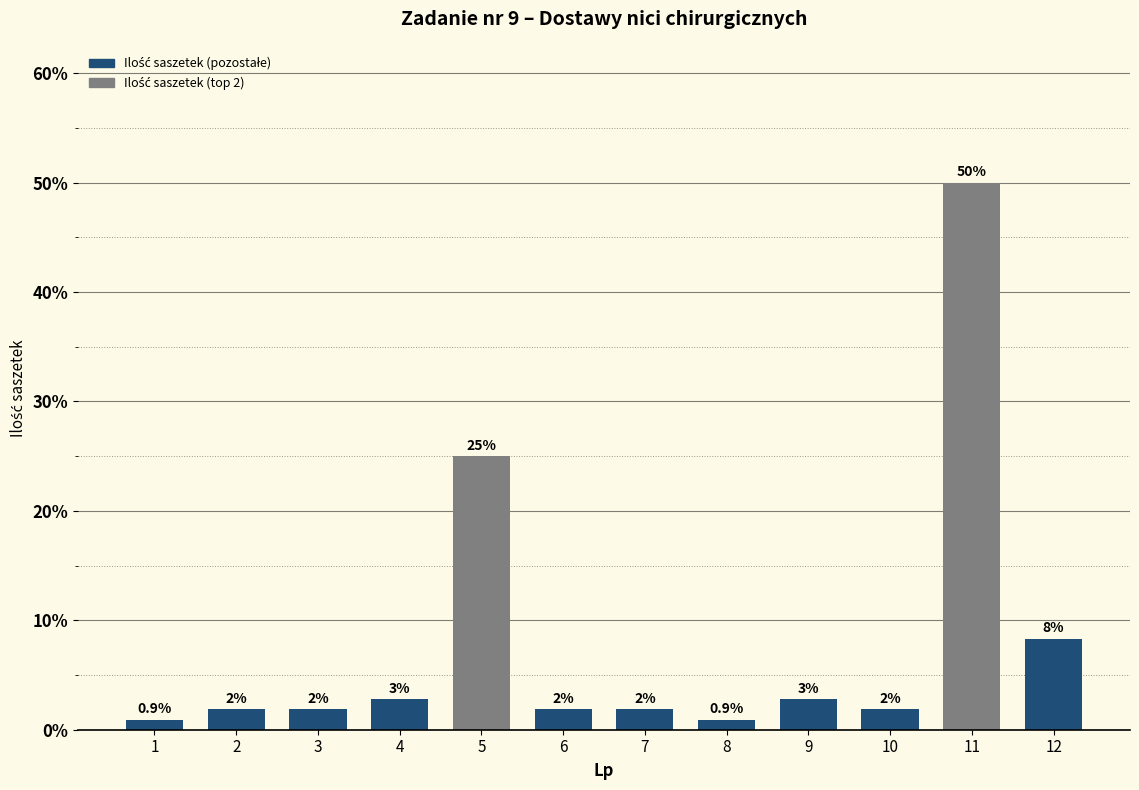

Which label corresponds to the smallest value in the chart?

1